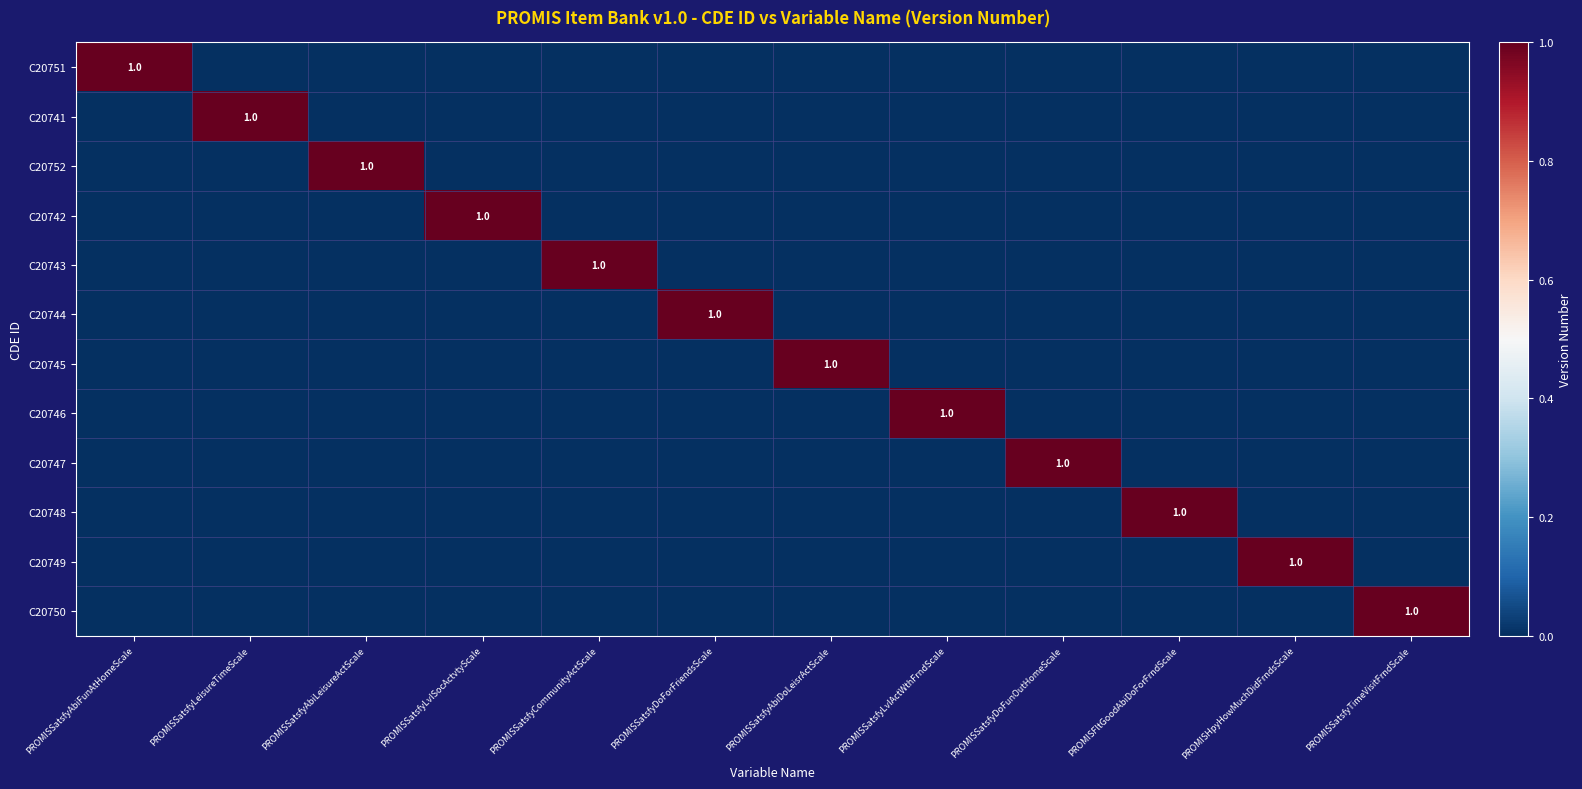

The C20741 series shows 0 at PROMISSatsfyCommunityActScale. True or false?

True